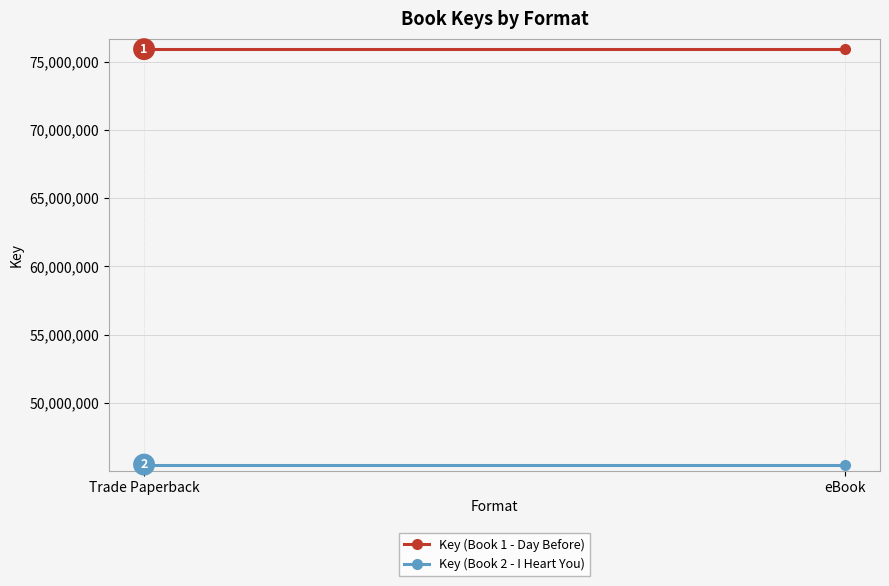

Rank the series by their average value, from highest to lowest.

Key (Book 1 - Day Before), Key (Book 2 - I Heart You)